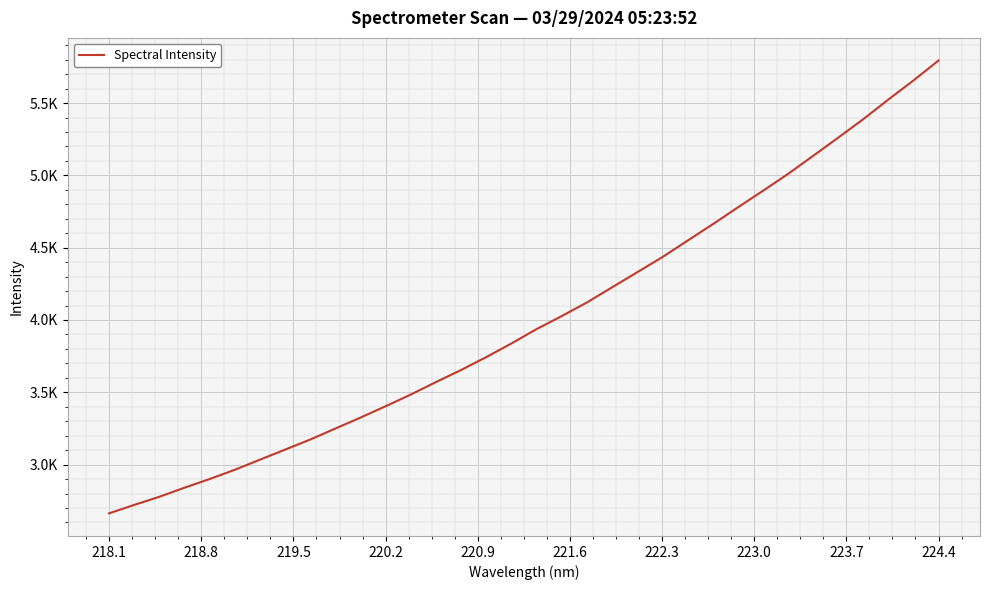

What is the value of the 30th point from the left?

5260.3